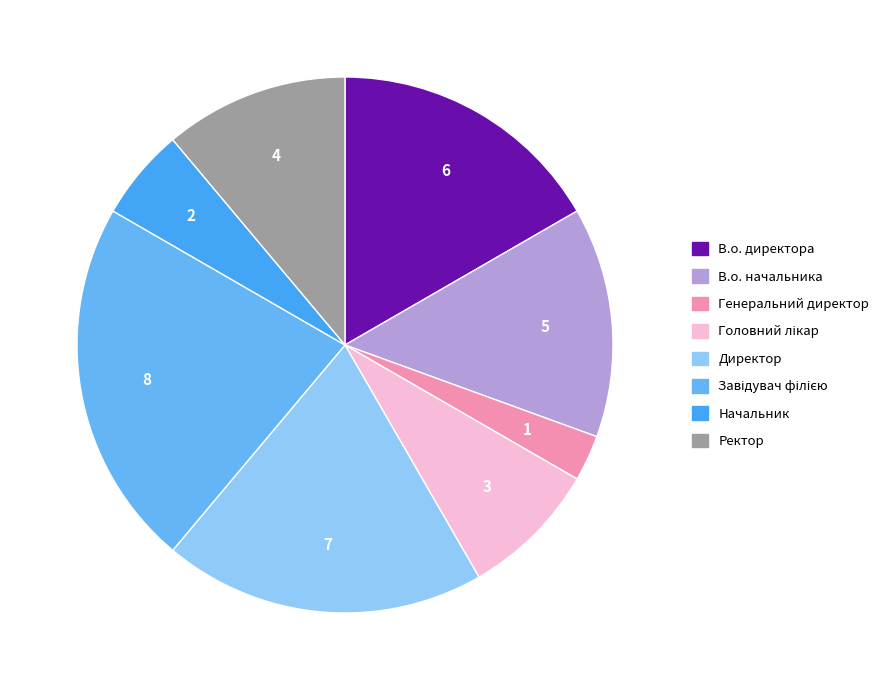

How many segments does this pie chart have?

8